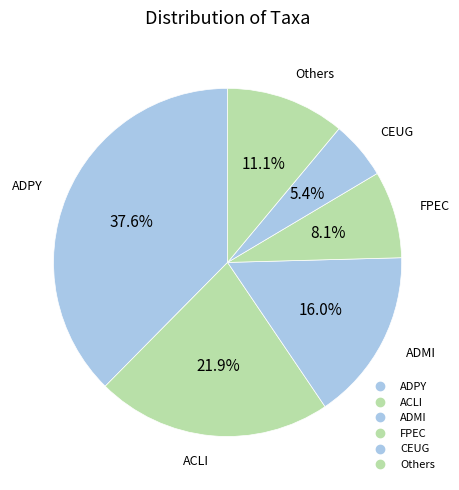

How many slices are in this pie chart?

6